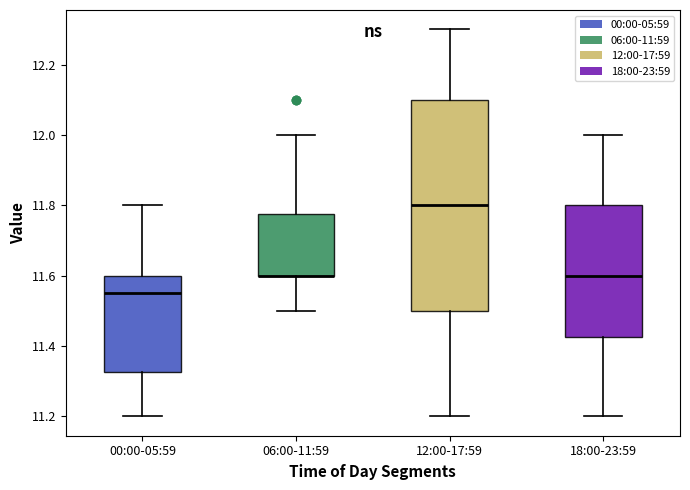

Where is the upper edge of the box for 18:00-23:59 on the y-axis? The values are not printed on the chart, so give them approximately, as read against the axis.

11.80